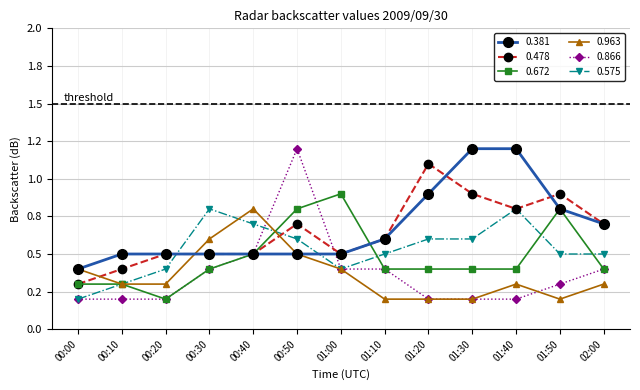

What is the label of the 4th point from the left?

00:30